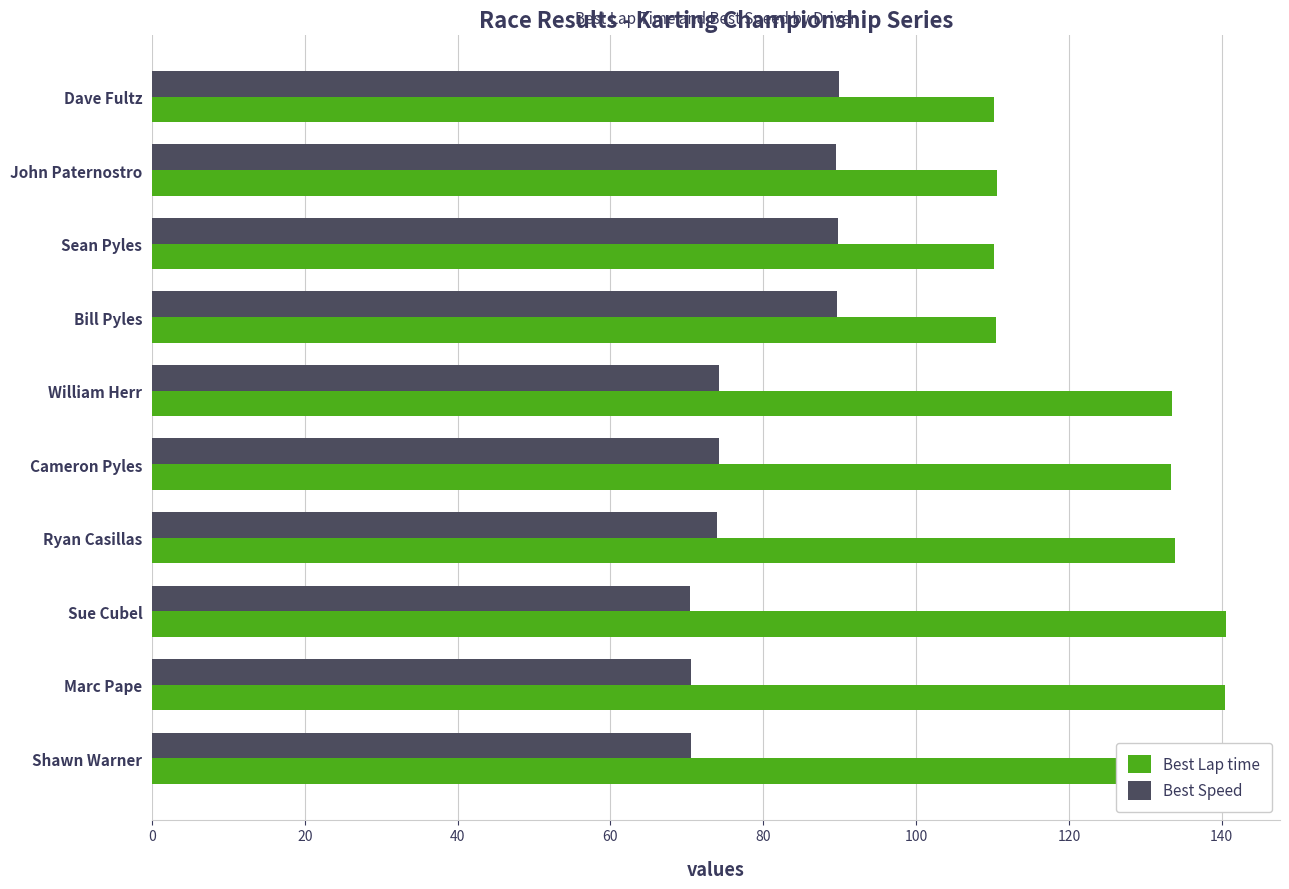

What is the spread (max minus min) of values at Marc Pape?

69.9